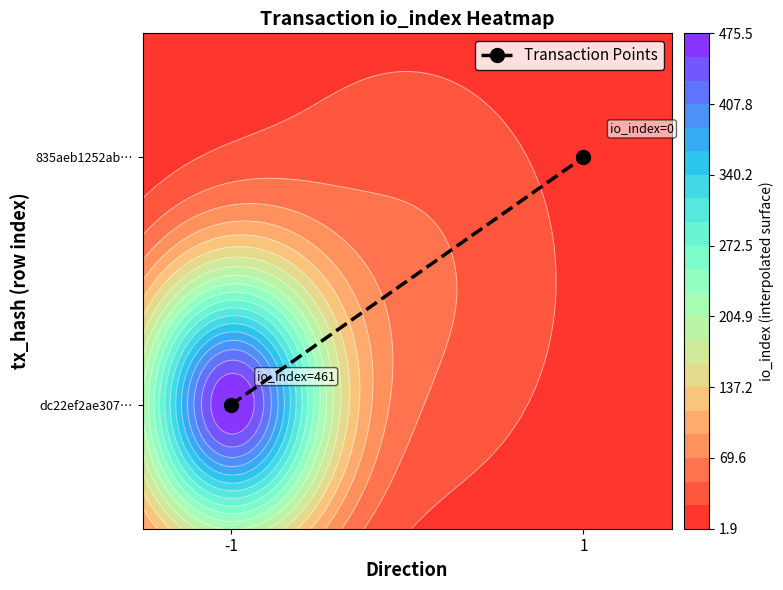

What is the difference between the values at -1 and 1?

1